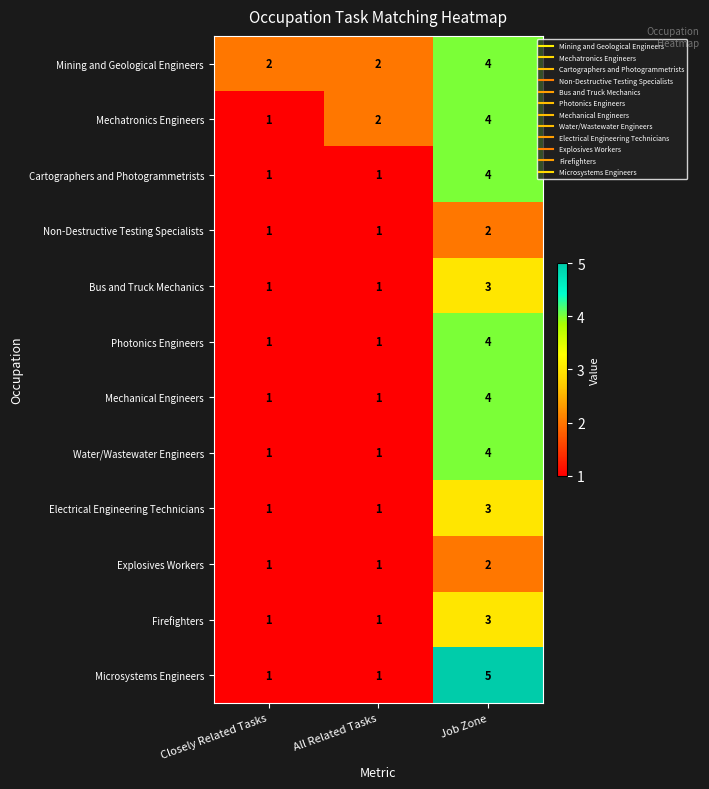

Which category has the highest value across all series?

Job Zone